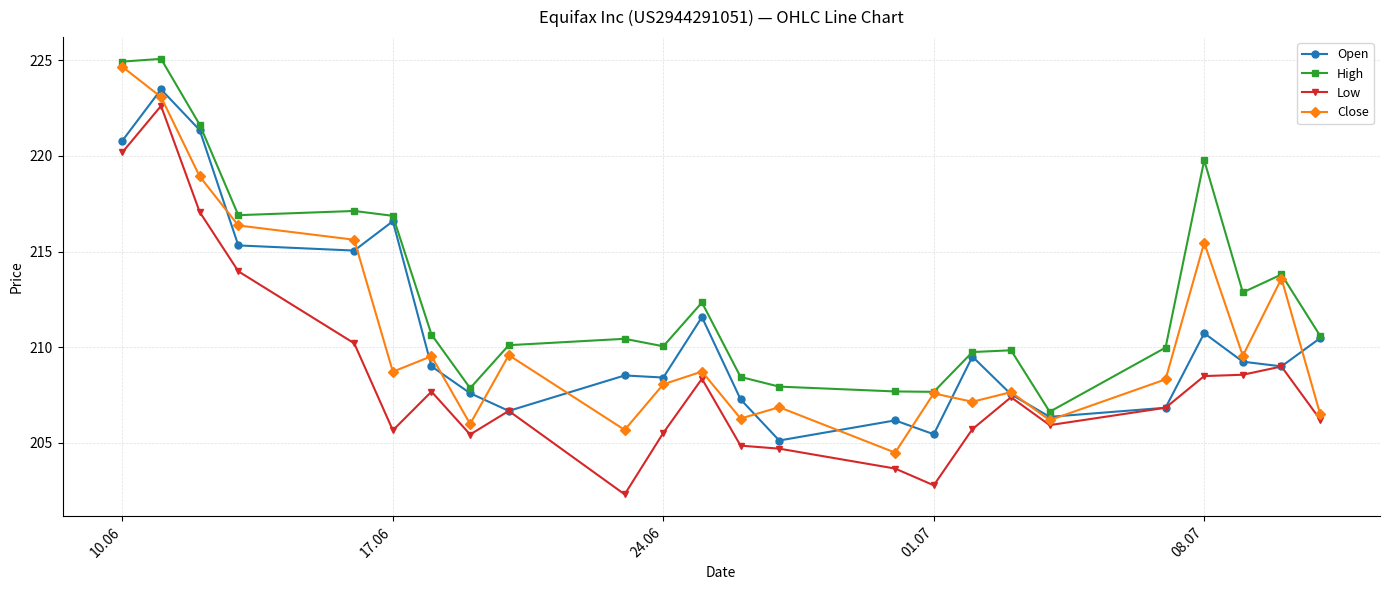

True or false: Low has more than 0 interior local peaks.

True